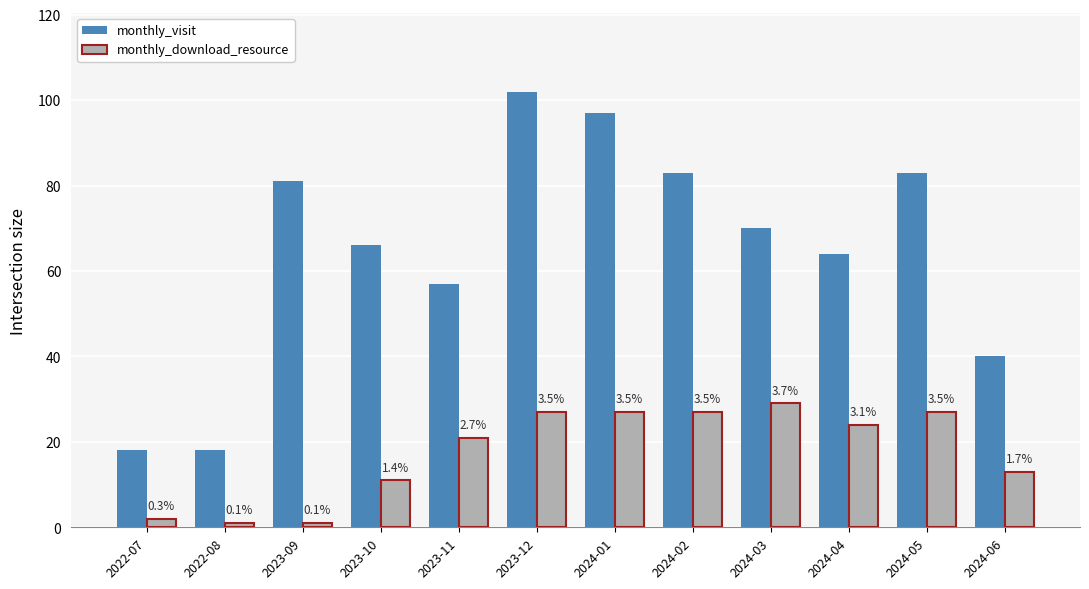

At which label is monthly_download_resource closest to 15?

2024-06